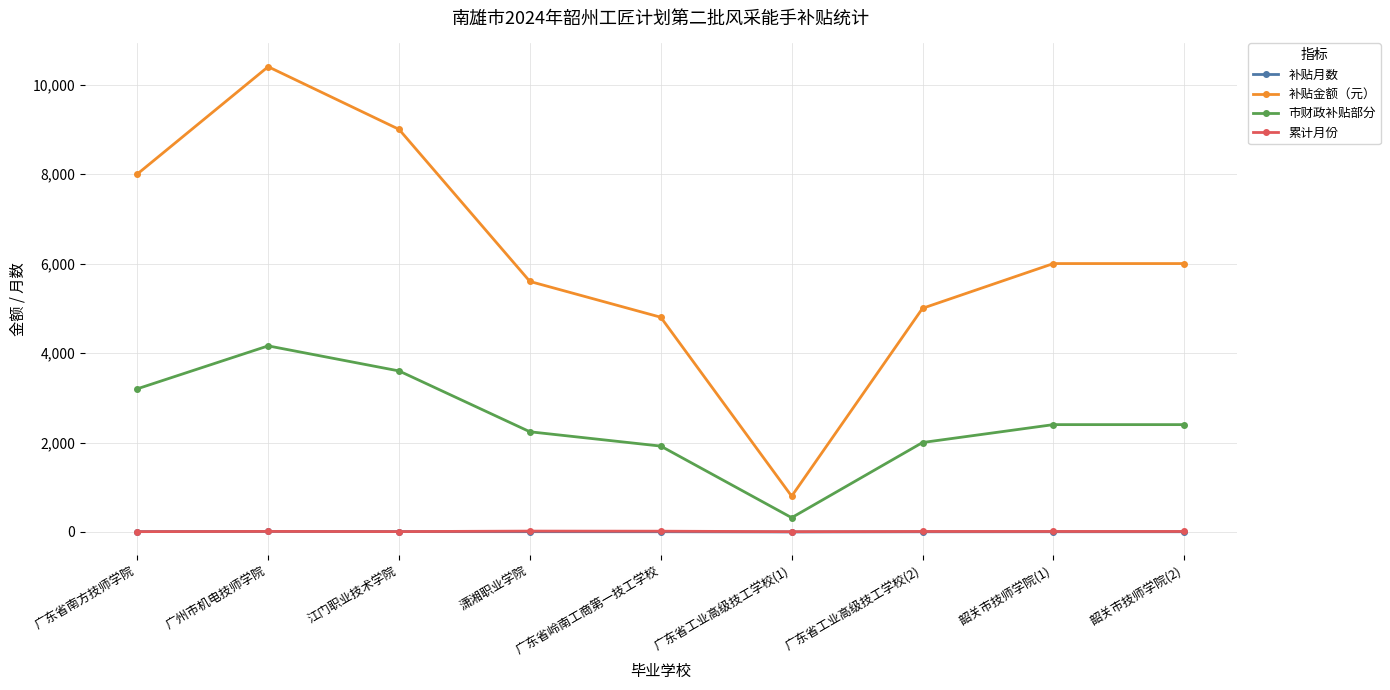

What is the difference between the highest and lowest values at 潇湘职业学院?

5593